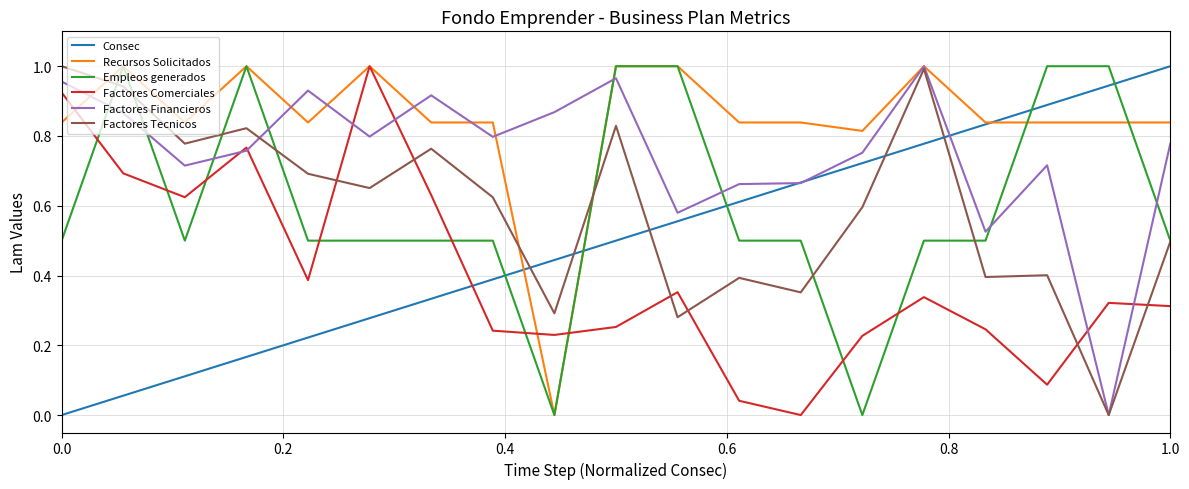

At how many categories does at least one series exceed 0?

19